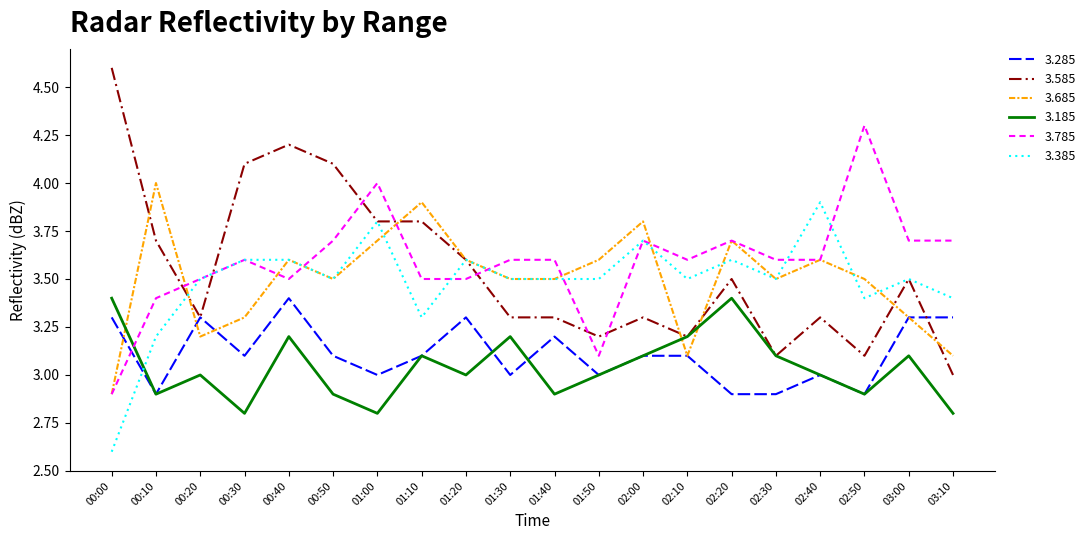

Is it true that 3.685 equals 3.8 at 02:00?

True